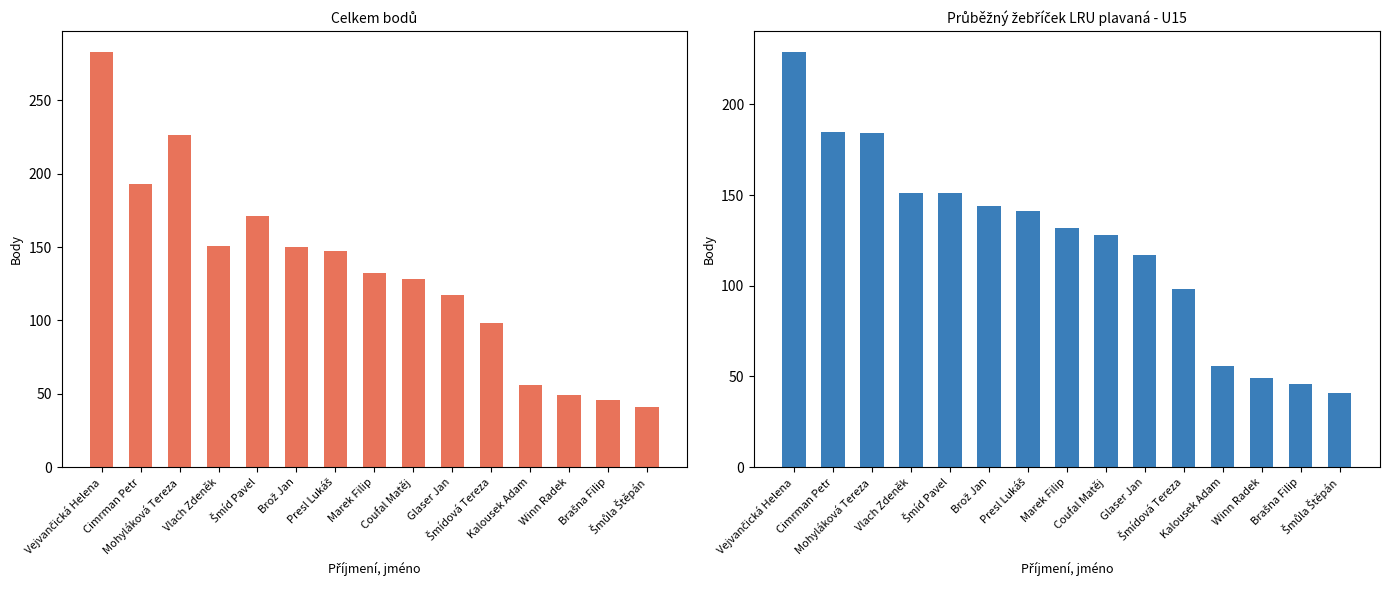

The Celkem bodů series shows 85 at Coufal Matěj. True or false?

False